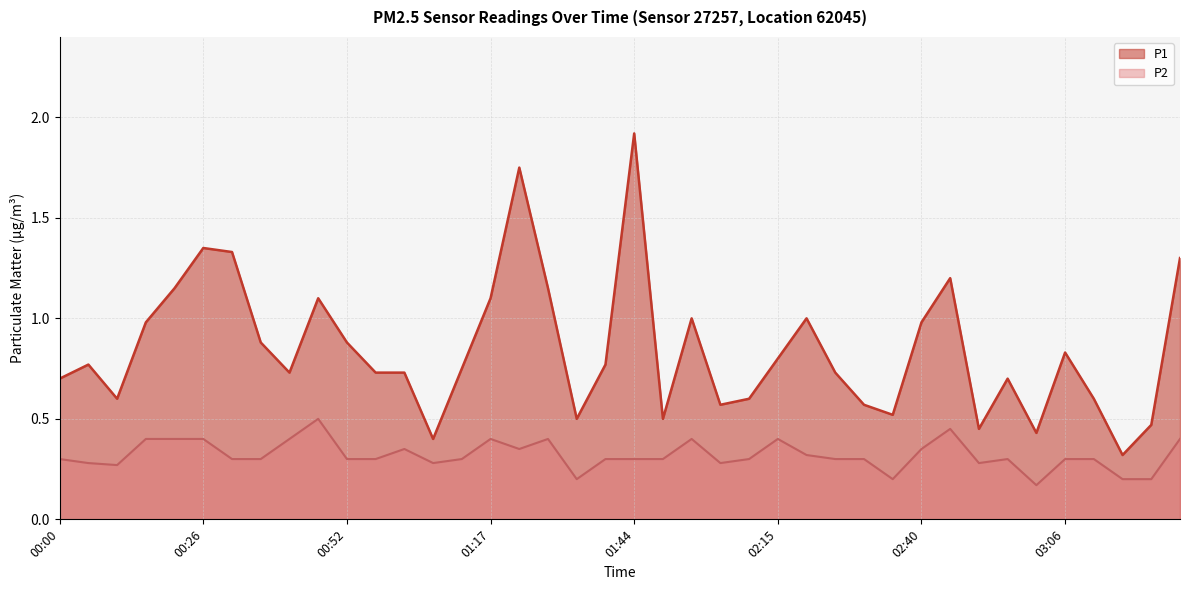

How many series are shown in this chart?

2